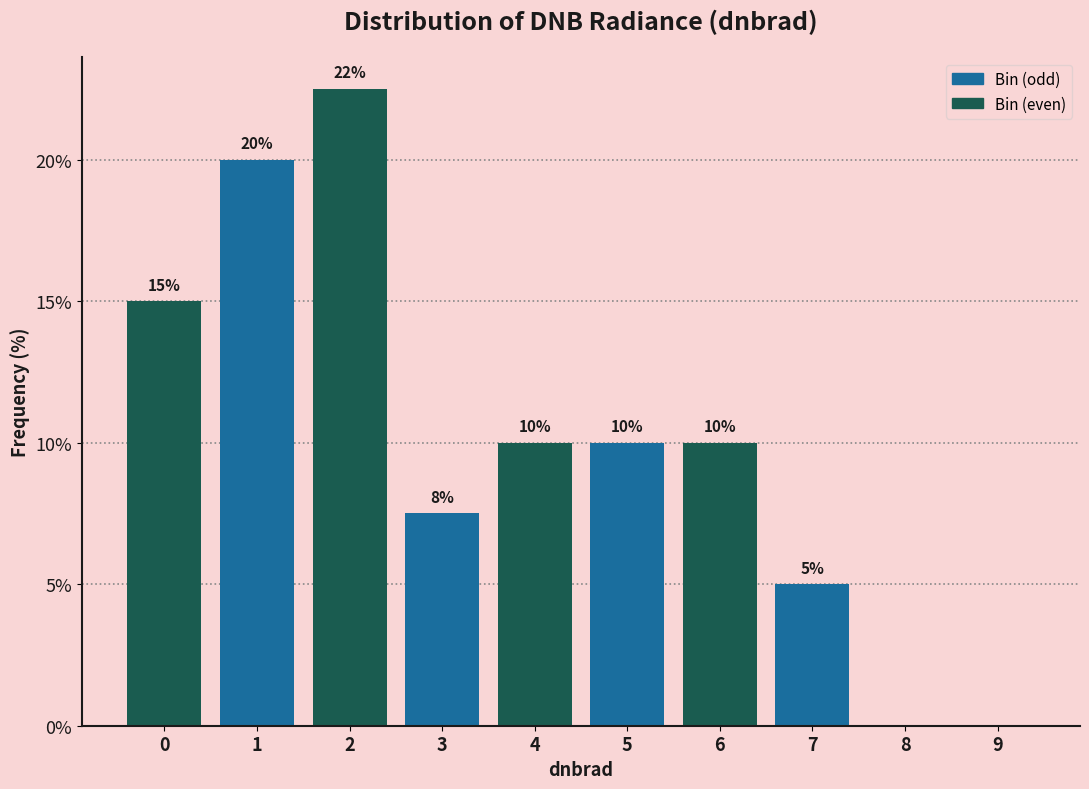

What is the sum of all values?

100.0